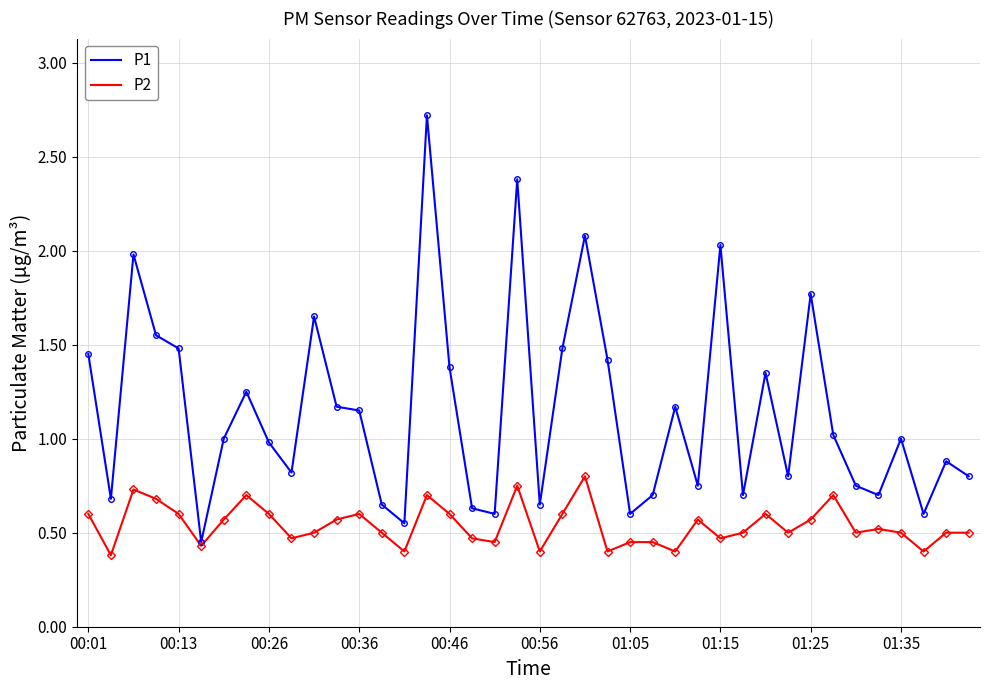

What is the greatest value displayed?

2.7